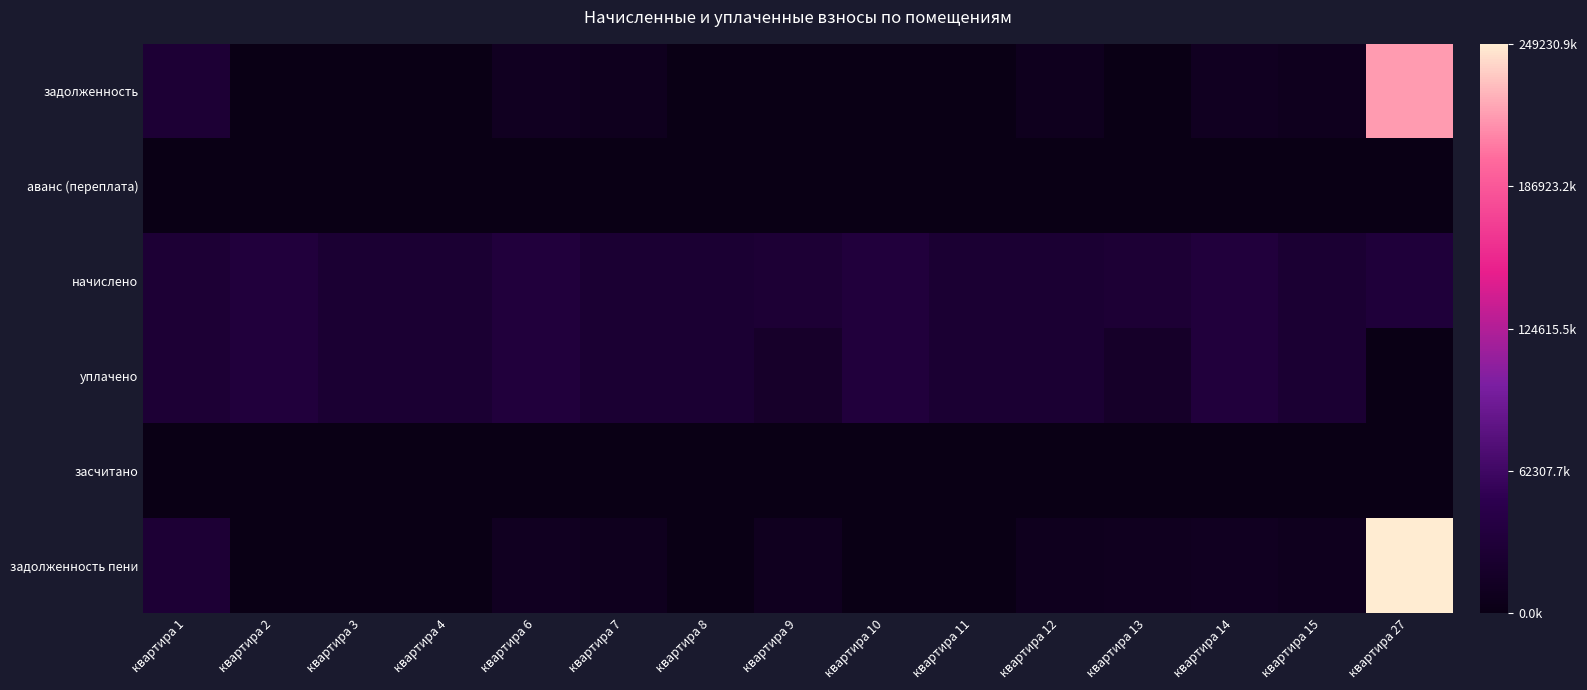

Reading left to right, transcribe all the data shown in this chart.

задолженность: квартира 1=0.1	квартира 2=0.0	квартира 3=0.0	квартира 4=0.0	квартира 6=0.0	квартира 7=0.0	квартира 8=0.0	квартира 9=0.0	квартира 10=0.0	квартира 11=0.0	квартира 12=0.0	квартира 13=0.0	квартира 14=0.0	квартира 15=0.0	квартира 27=0.9
аванс (переплата): квартира 1=0.0	квартира 2=0.0	квартира 3=0.0	квартира 4=0.0	квартира 6=0.0	квартира 7=0.0	квартира 8=0.0	квартира 9=0.0	квартира 10=0.0	квартира 11=0.0	квартира 12=0.0	квартира 13=0.0	квартира 14=0.0	квартира 15=0.0	квартира 27=0.0
начислено: квартира 1=0.1	квартира 2=0.1	квартира 3=0.1	квартира 4=0.1	квартира 6=0.1	квартира 7=0.1	квартира 8=0.1	квартира 9=0.1	квартира 10=0.1	квартира 11=0.1	квартира 12=0.1	квартира 13=0.1	квартира 14=0.1	квартира 15=0.1	квартира 27=0.1
уплачено: квартира 1=0.1	квартира 2=0.1	квартира 3=0.1	квартира 4=0.1	квартира 6=0.1	квартира 7=0.1	квартира 8=0.1	квартира 9=0.1	квартира 10=0.1	квартира 11=0.1	квартира 12=0.1	квартира 13=0.1	квартира 14=0.1	квартира 15=0.1	квартира 27=0.0
засчитано: квартира 1=0.0	квартира 2=0.0	квартира 3=0.0	квартира 4=0.0	квартира 6=0.0	квартира 7=0.0	квартира 8=0.0	квартира 9=0.0	квартира 10=0.0	квартира 11=0.0	квартира 12=0.0	квартира 13=0.0	квартира 14=0.0	квартира 15=0.0	квартира 27=0.0
задолженность пени: квартира 1=0.1	квартира 2=0.0	квартира 3=0.0	квартира 4=0.0	квартира 6=0.0	квартира 7=0.0	квартира 8=0.0	квартира 9=0.0	квартира 10=0.0	квартира 11=0.0	квартира 12=0.0	квартира 13=0.0	квартира 14=0.0	квартира 15=0.0	квартира 27=1.0